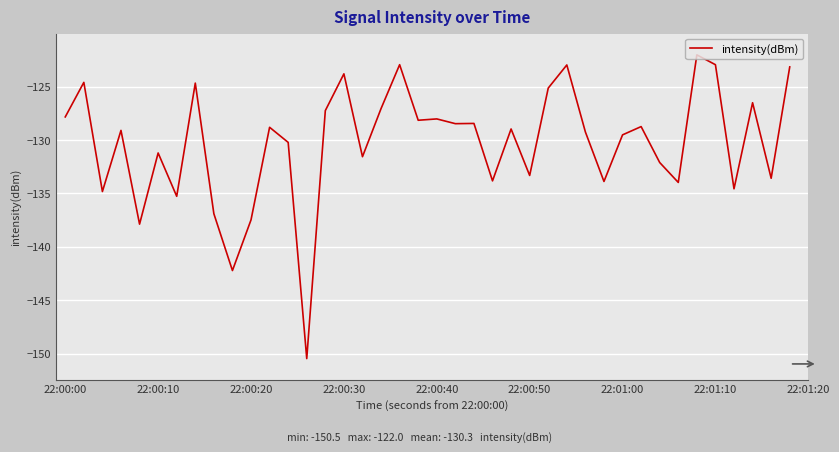

What is the maximum value shown in the chart?

-122.0